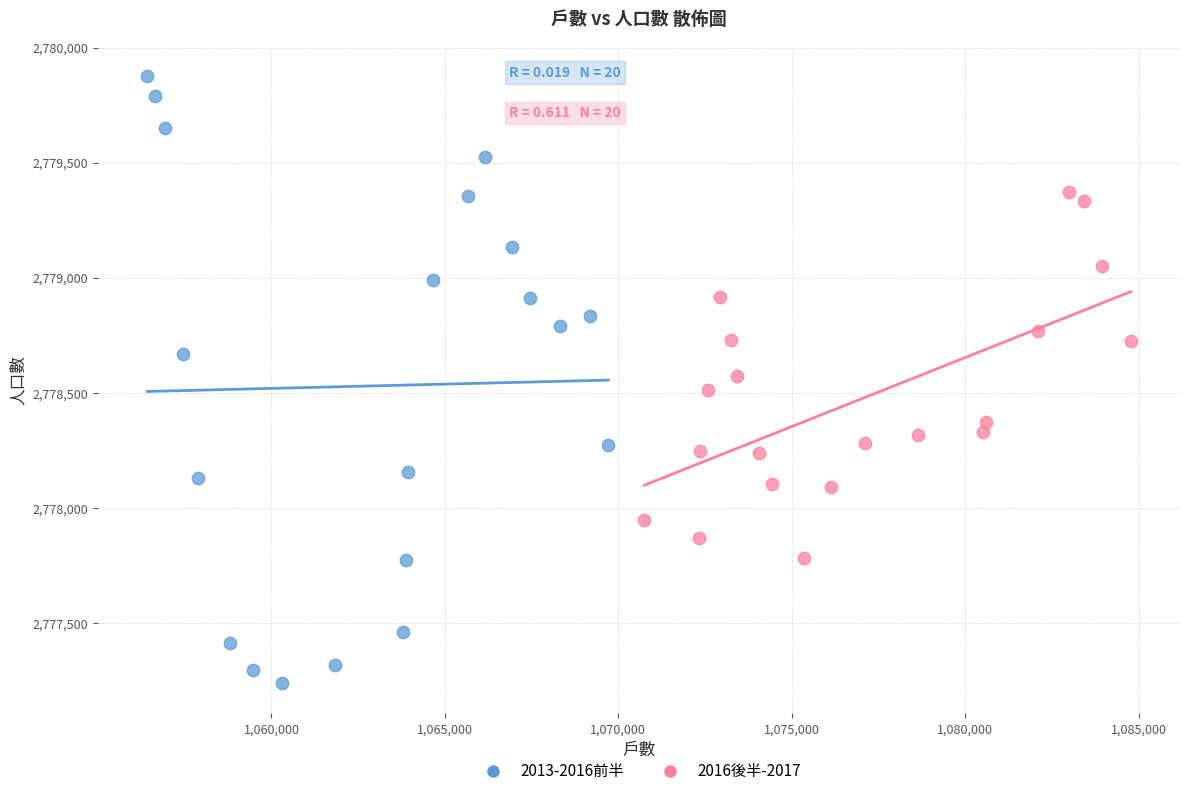

Which series contains the highest Y value?

2013-2016前半